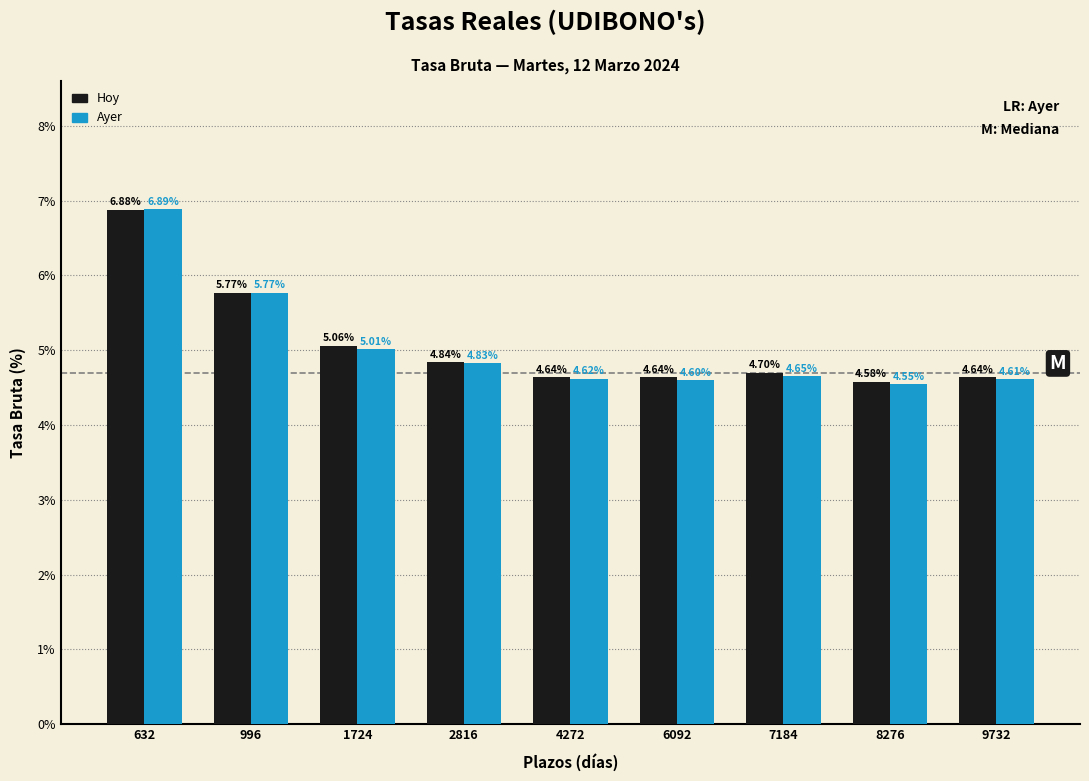

What is the difference between the maximum and minimum values in the Ayer series?

2.3